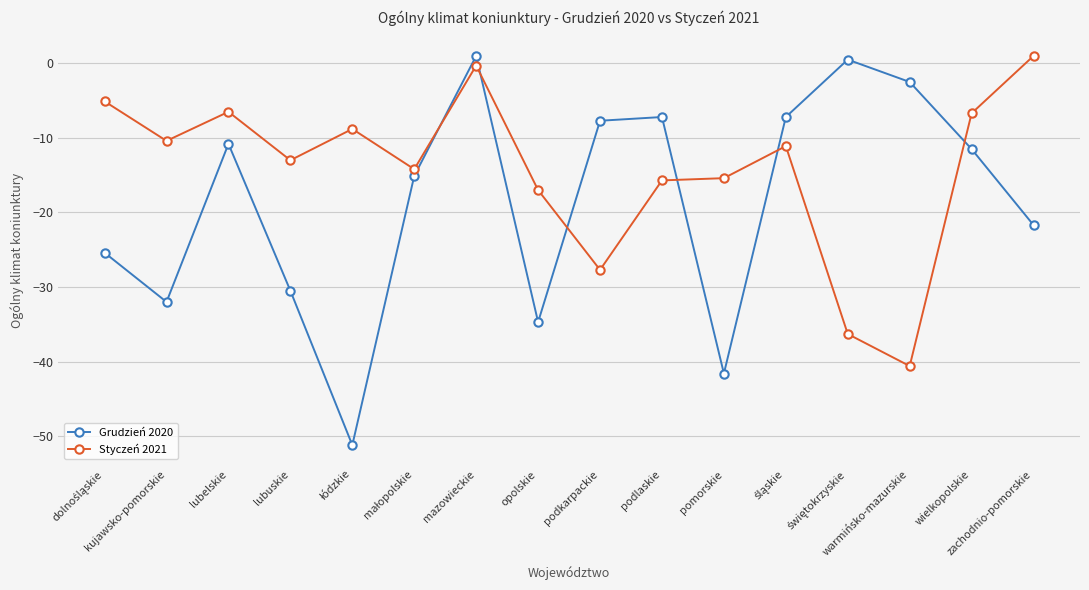

What is the minimum value for Grudzień 2020?

-51.2